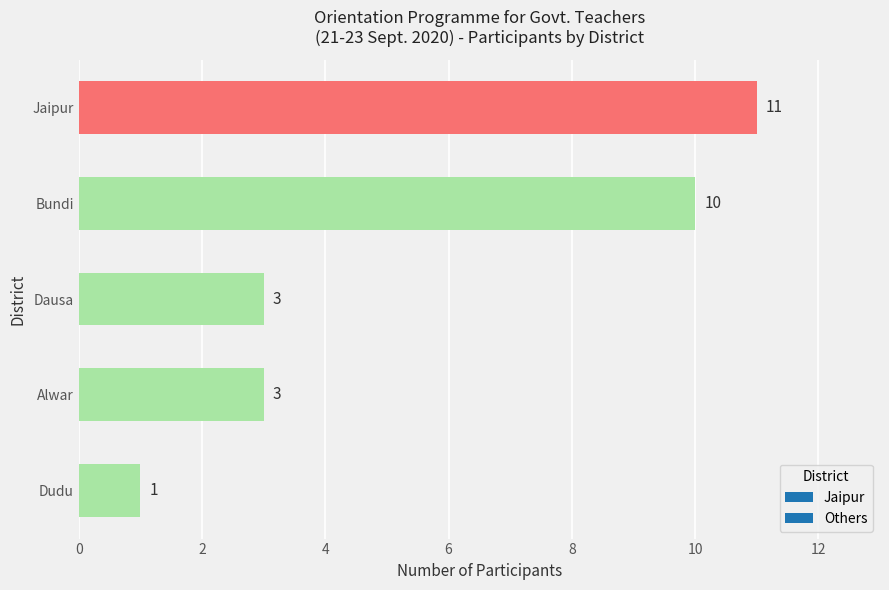

Approximately how many times larger is the value at Jaipur compared to Alwar?

3.7